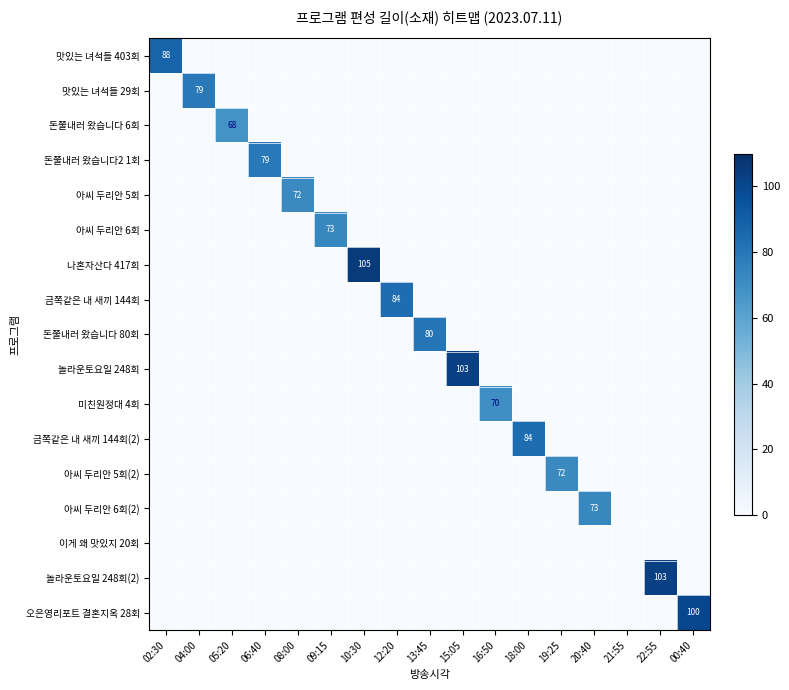

The value of 나혼자산다 417회 at 22:55 is 53. True or false?

False